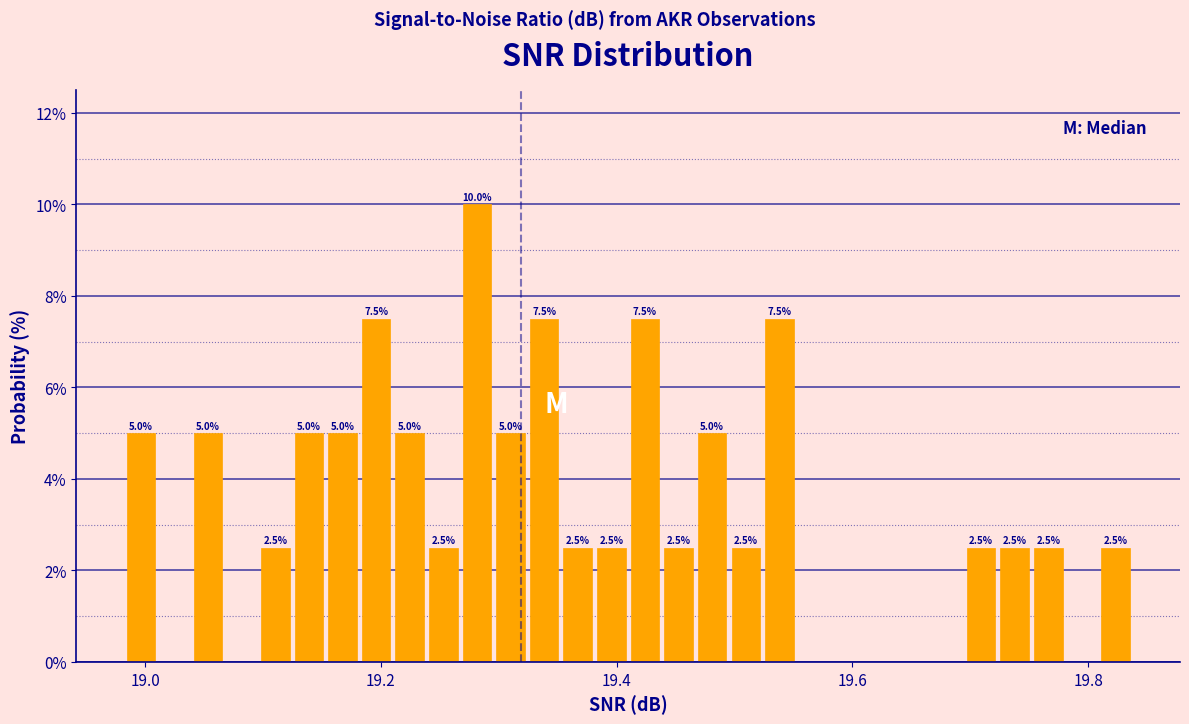

Read against the x-axis, roughly where is the centre of the tallest bar?

19.28